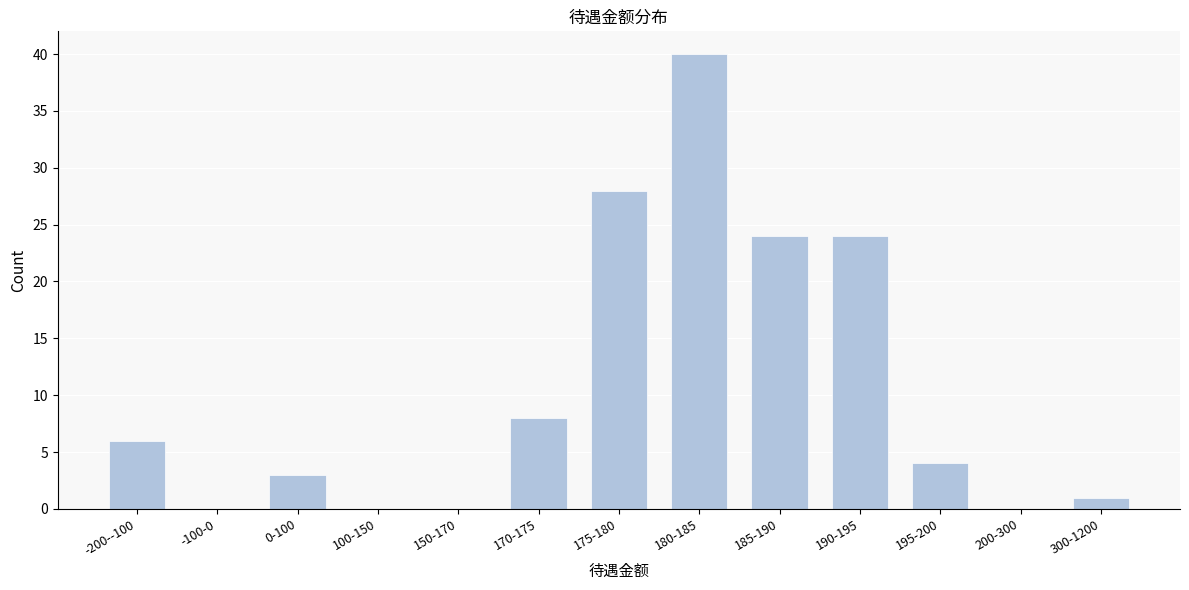

Reading left to right, extract all data points from this chart.

-200--100=6	-100-0=0	0-100=3	100-150=0	150-170=0	170-175=8	175-180=28	180-185=40	185-190=24	190-195=24	195-200=4	200-300=0	300-1200=1